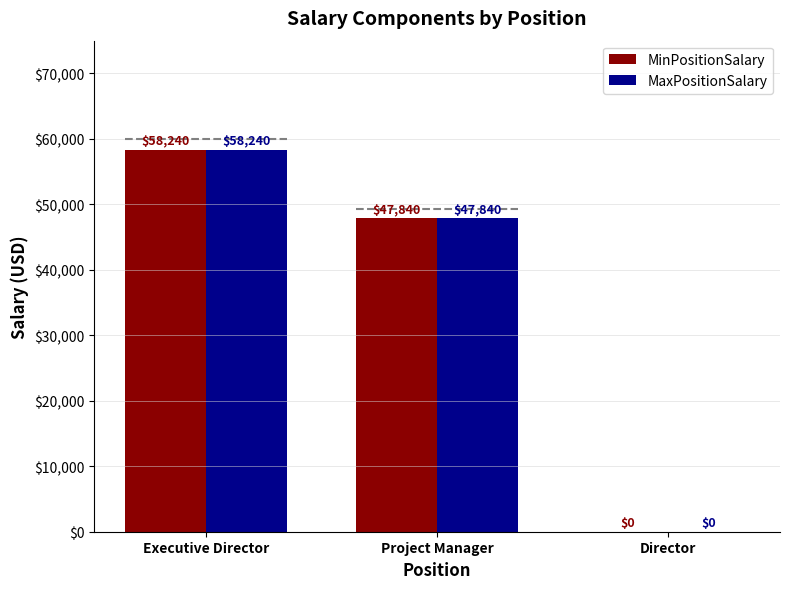

Reading right to left, transcribe all the data shown in this chart.

MinPositionSalary: Director=0	Project Manager=47840	Executive Director=58240
MaxPositionSalary: Director=0	Project Manager=47840	Executive Director=58240